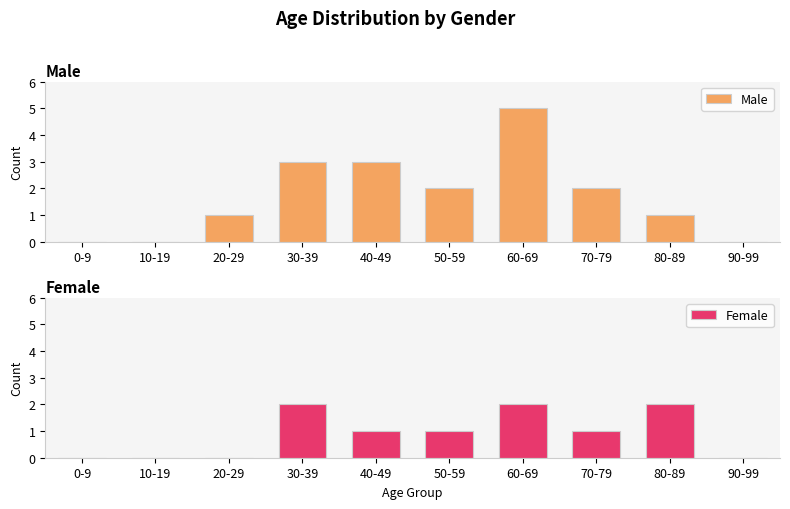

At which category is the sum across all series the highest?

60-69